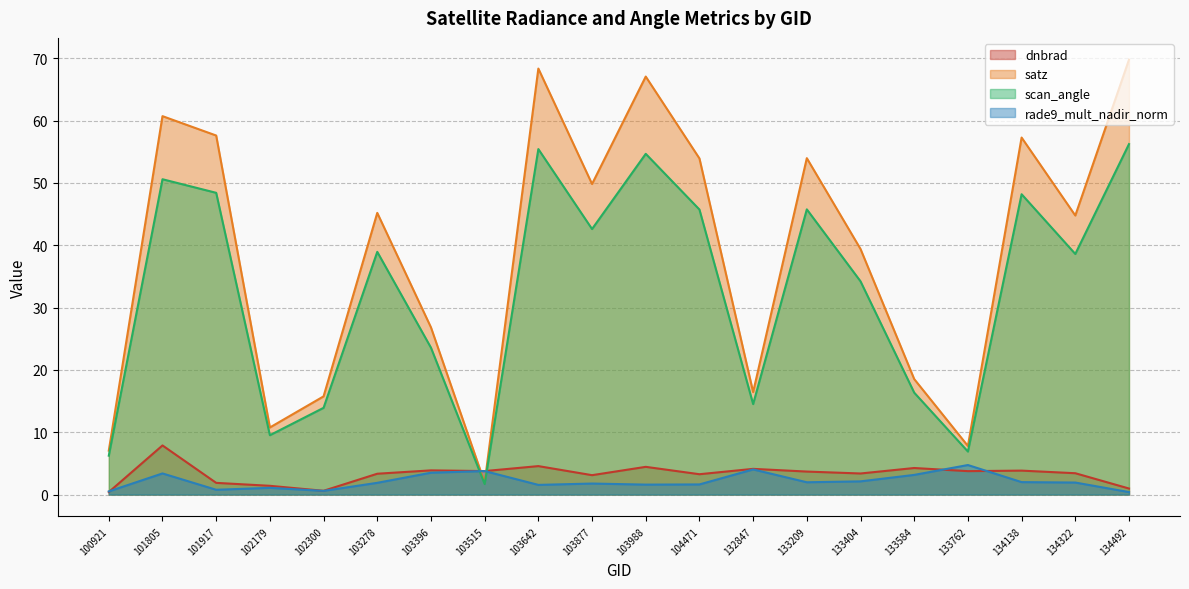

Which has a higher value, 132847 or 134322?

132847